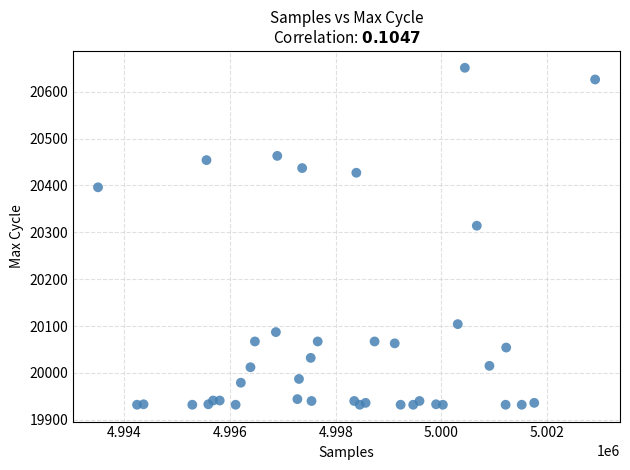

What Y value in the scatter plot is closest to 20291?

20314